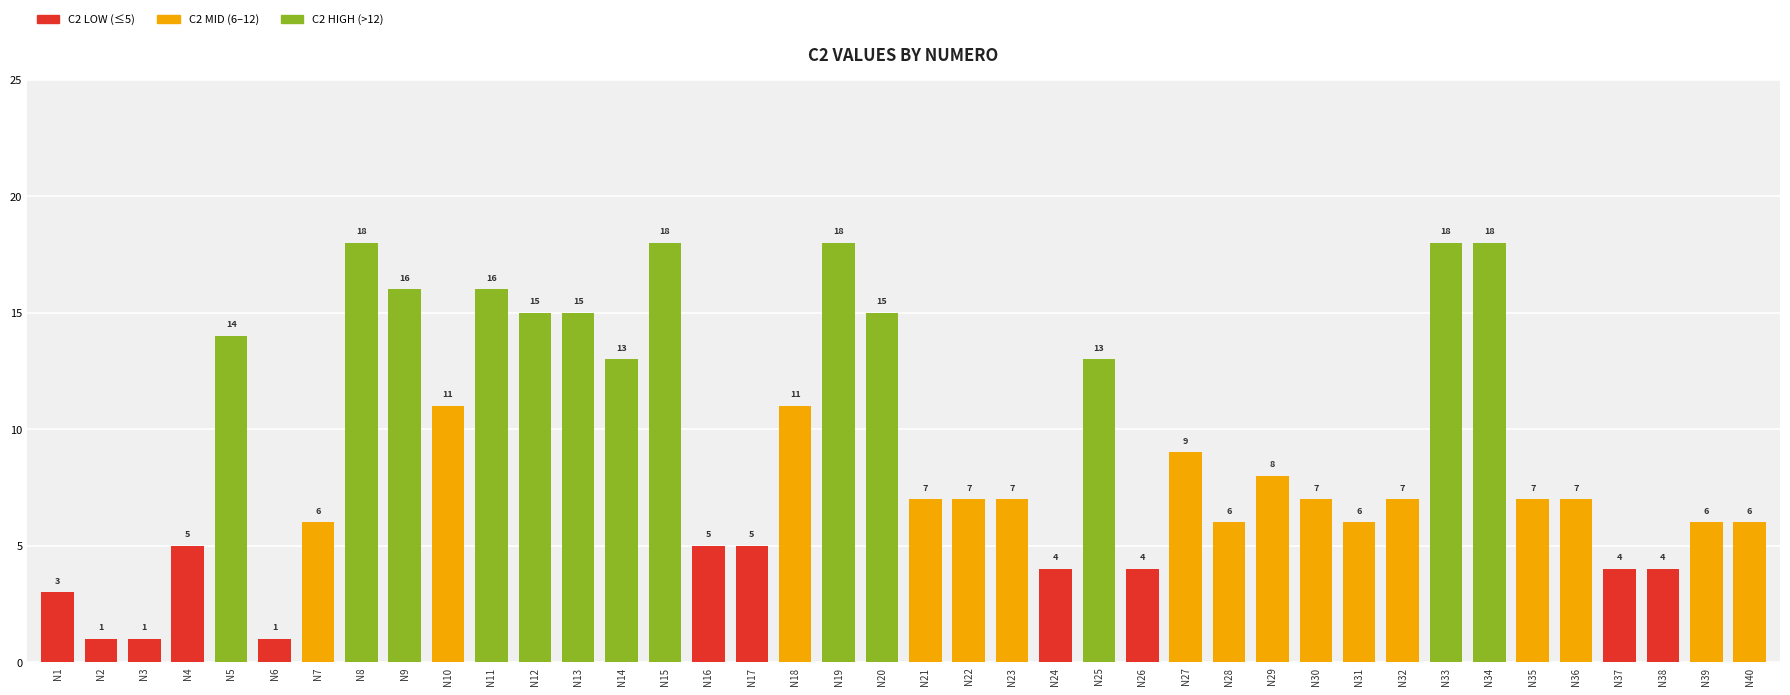

Does the chart contain any negative values?

No